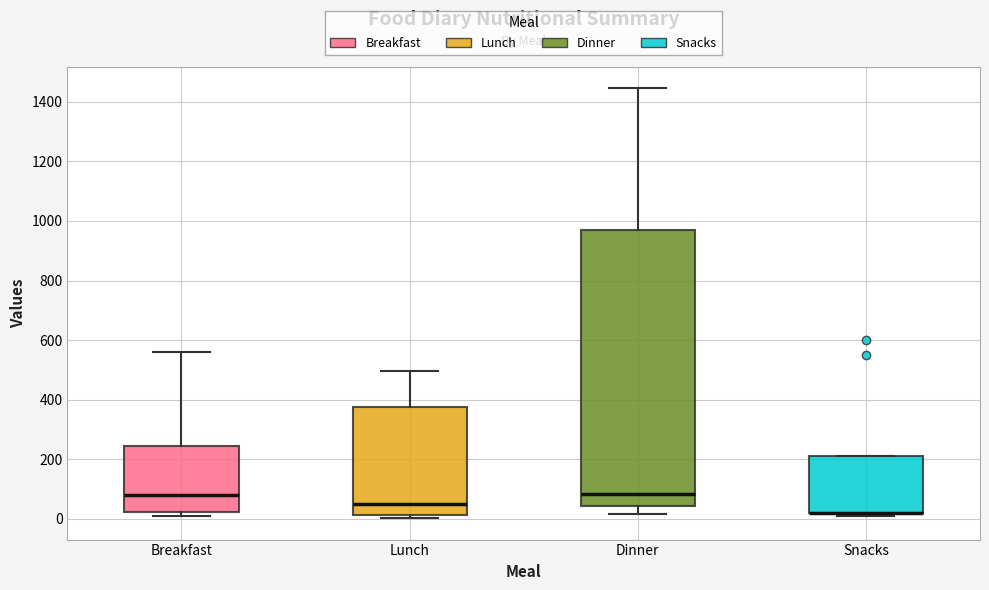

Where is the lower edge of the box for Breakfast on the y-axis? The values are not printed on the chart, so give them approximately, as read against the axis.

20